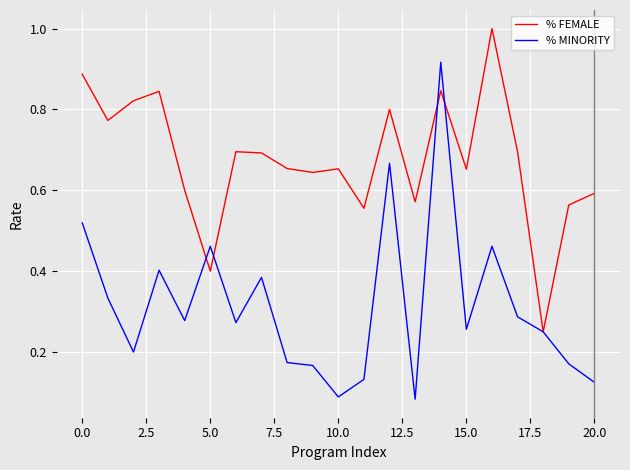

Which series has the largest range (max minus min)?

% MINORITY